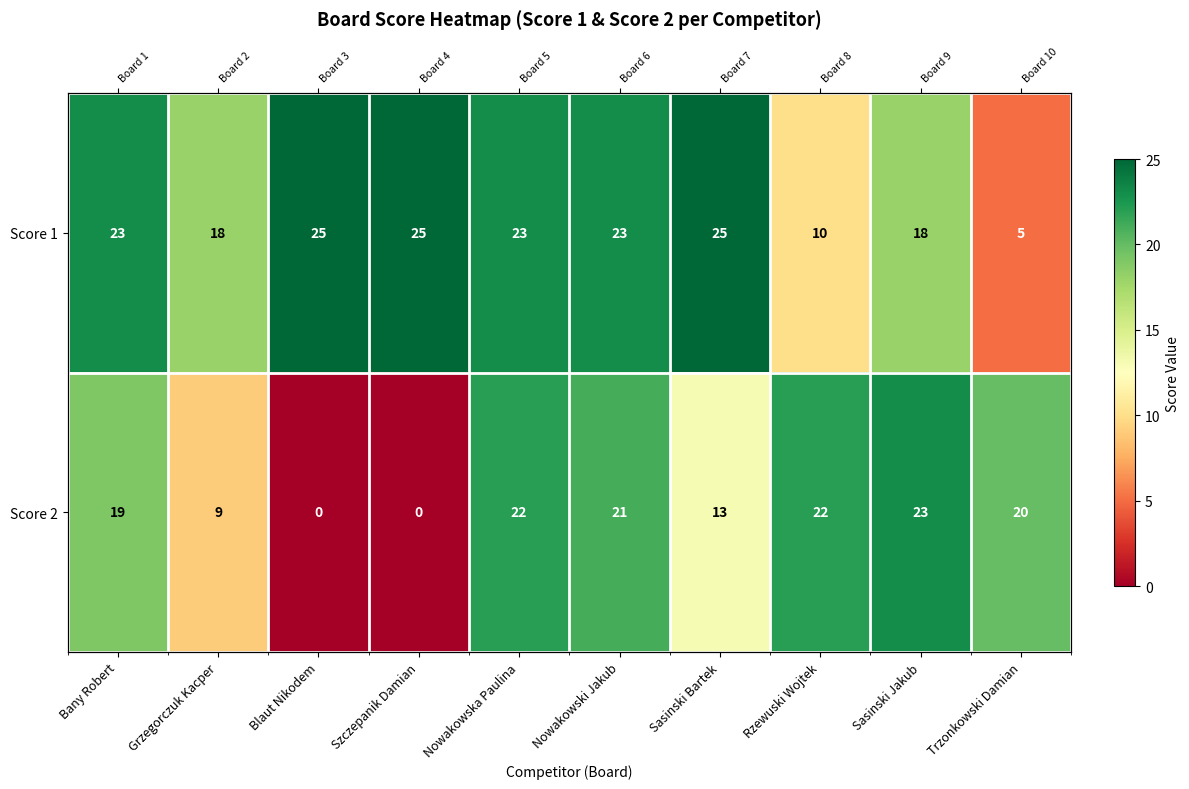

At which category does the chart reach its minimum across all series?

Blaut Nikodem